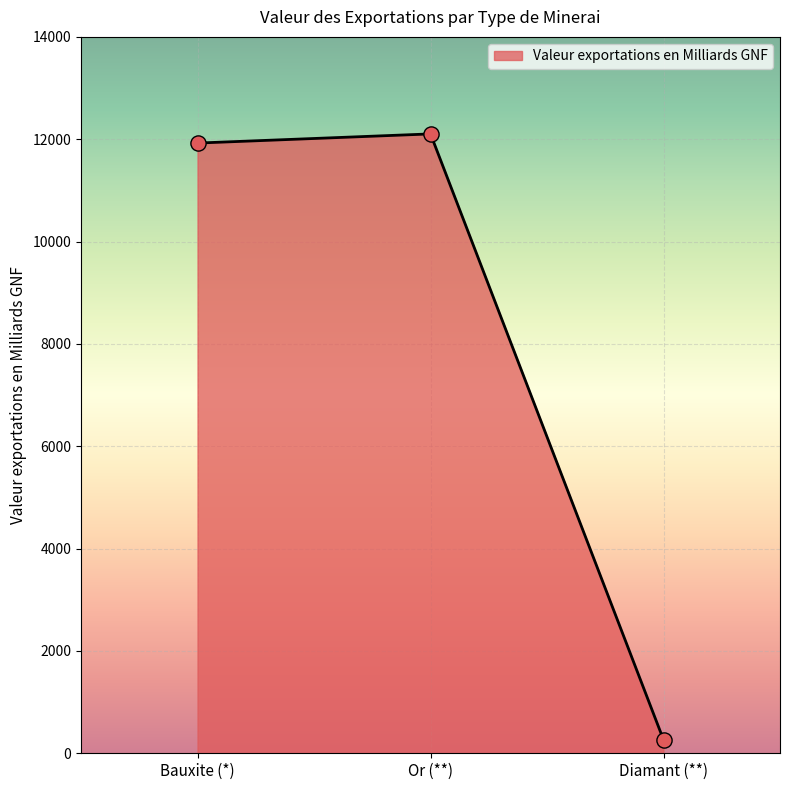

What is the ratio of the value at Or (**) to the value at Bauxite (*)?

1.0